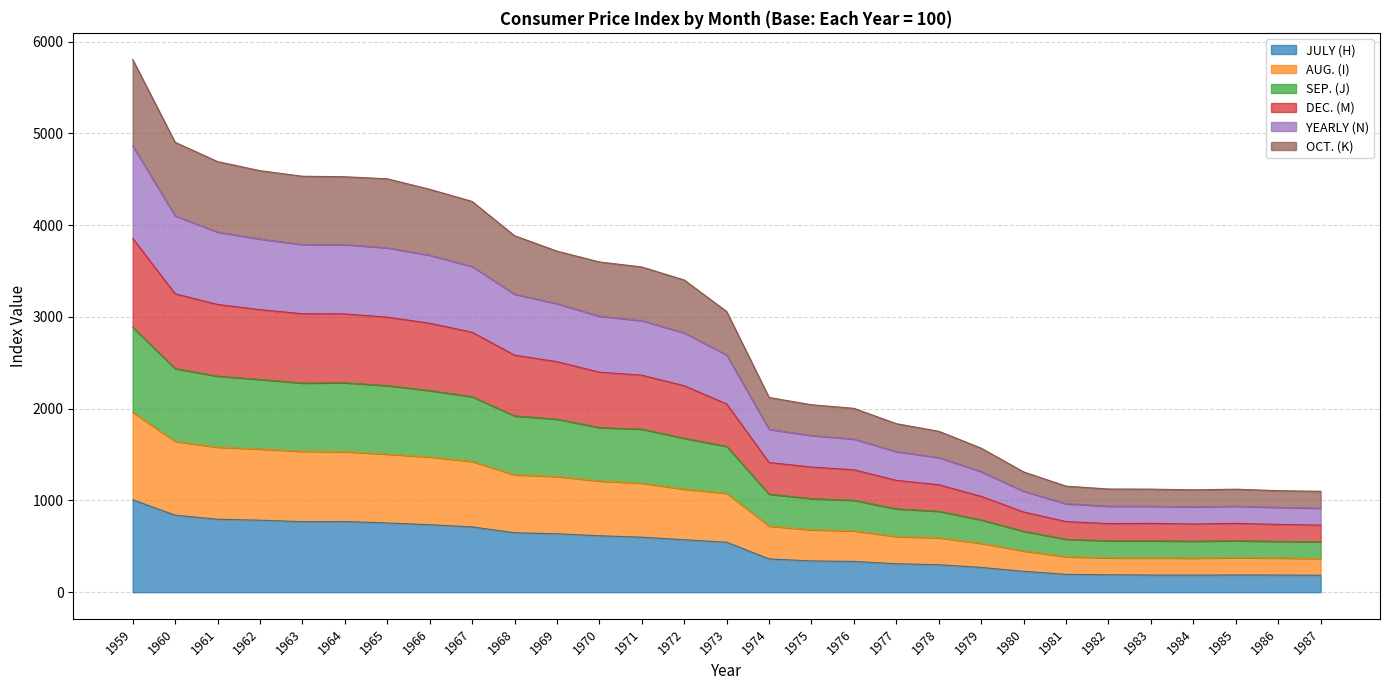

Is the value of OCT. (K) at 1963 greater than the value of AUG. (I) at 1987?

Yes